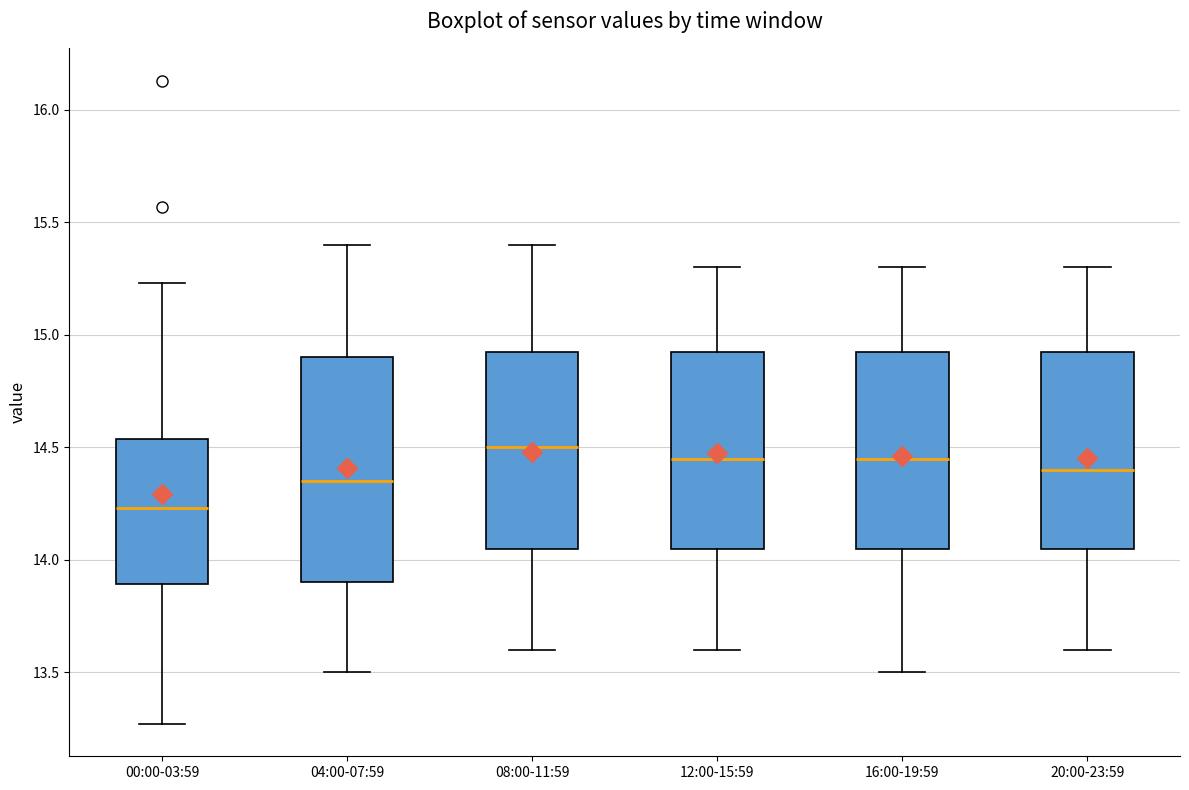

Which box's median line is the lowest?

00:00-03:59